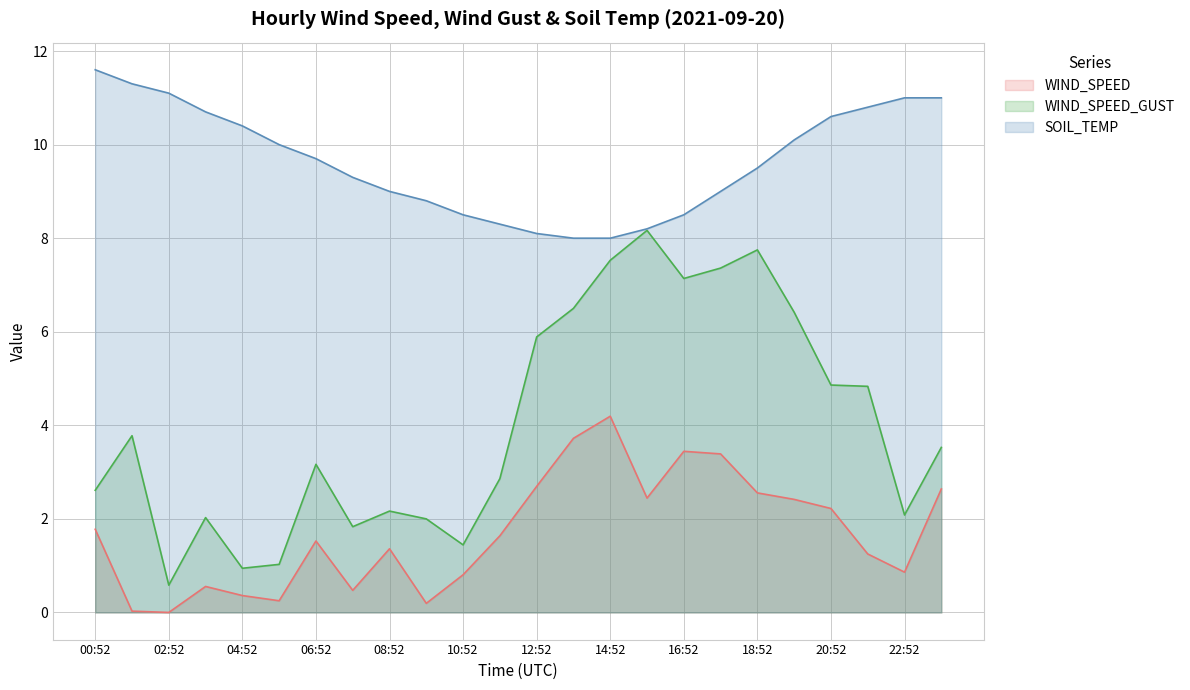

Reading right to left, transcribe all the data shown in this chart.

WIND_SPEED: 23:52=2.6	22:52=0.9	21:52=1.2	20:52=2.2	19:52=2.4	18:52=2.6	17:52=3.4	16:52=3.4	15:52=2.4	14:52=4.2	13:52=3.7	12:52=2.7	11:52=1.6	10:52=0.8	09:52=0.2	08:52=1.4	07:52=0.5	06:52=1.5	05:52=0.2	04:52=0.4	03:52=0.6	02:52=0.0	01:52=0.0	00:52=1.8
WIND_SPEED_GUST: 23:52=3.5	22:52=2.1	21:52=4.8	20:52=4.9	19:52=6.4	18:52=7.7	17:52=7.4	16:52=7.1	15:52=8.2	14:52=7.5	13:52=6.5	12:52=5.9	11:52=2.9	10:52=1.4	09:52=2.0	08:52=2.2	07:52=1.8	06:52=3.2	05:52=1.0	04:52=0.9	03:52=2.0	02:52=0.6	01:52=3.8	00:52=2.6
SOIL_TEMP: 23:52=11.0	22:52=11.0	21:52=10.8	20:52=10.6	19:52=10.1	18:52=9.5	17:52=9.0	16:52=8.5	15:52=8.2	14:52=8.0	13:52=8.0	12:52=8.1	11:52=8.3	10:52=8.5	09:52=8.8	08:52=9.0	07:52=9.3	06:52=9.7	05:52=10.0	04:52=10.4	03:52=10.7	02:52=11.1	01:52=11.3	00:52=11.6